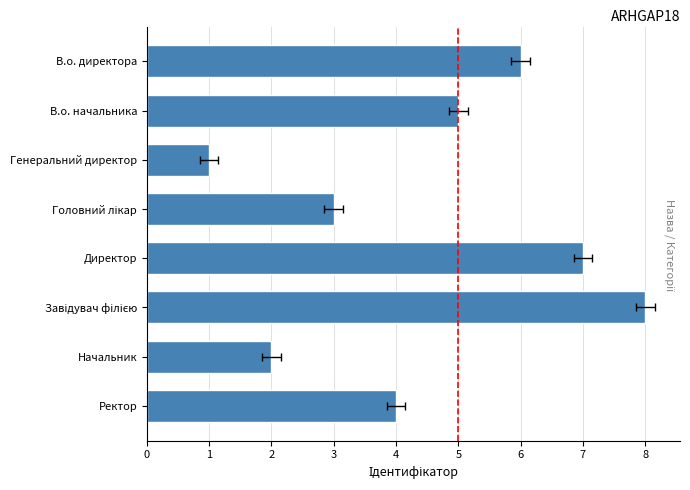

Does the chart contain any negative values?

No